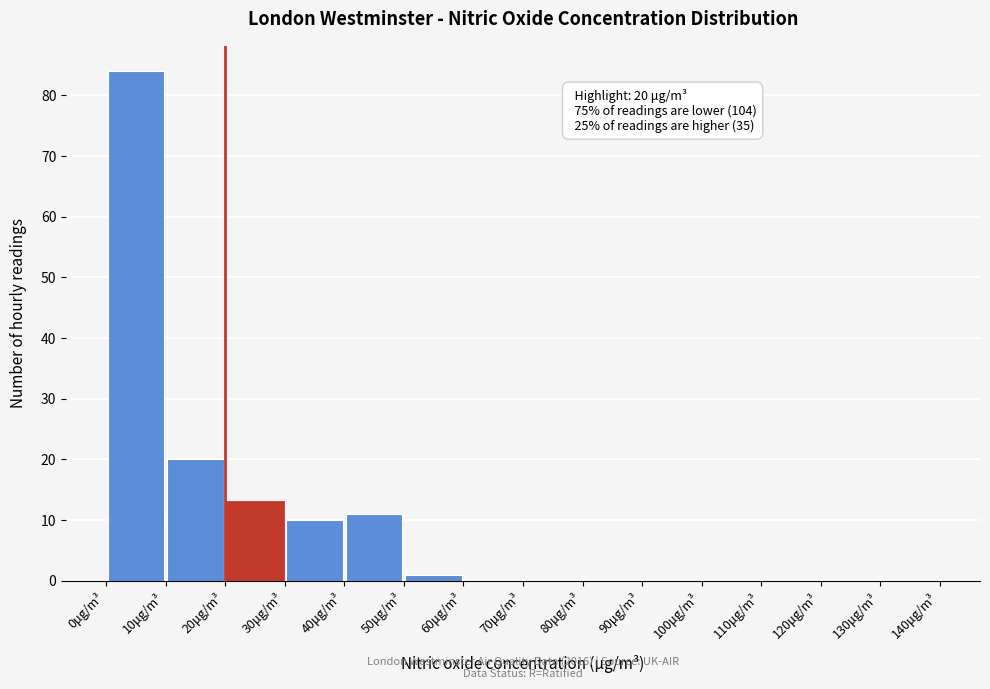

Over which range of the x-axis is the bar tallest?

0 to 10